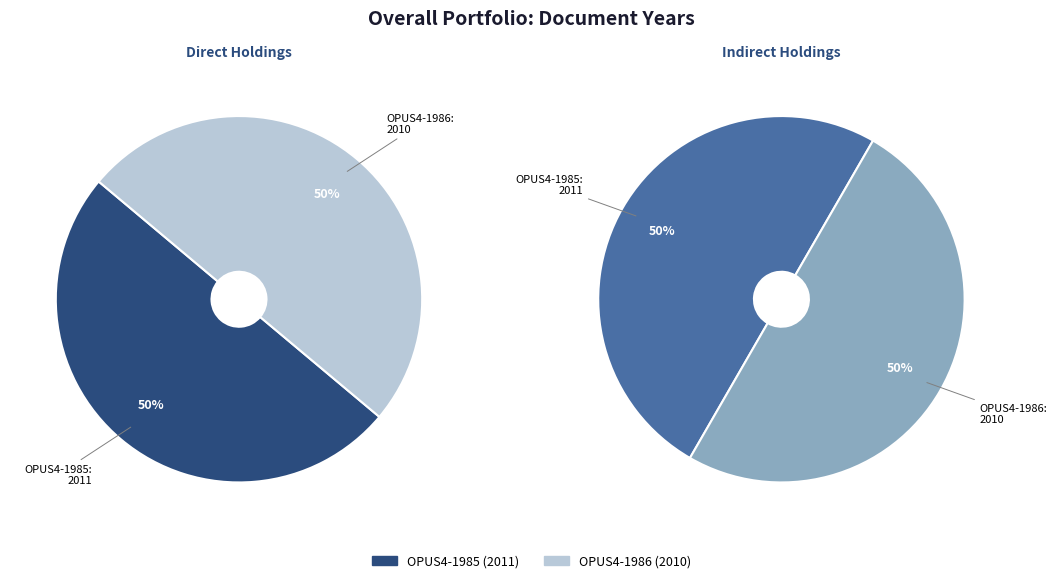

Which category has the smallest portion of the pie?

OPUS4-1986